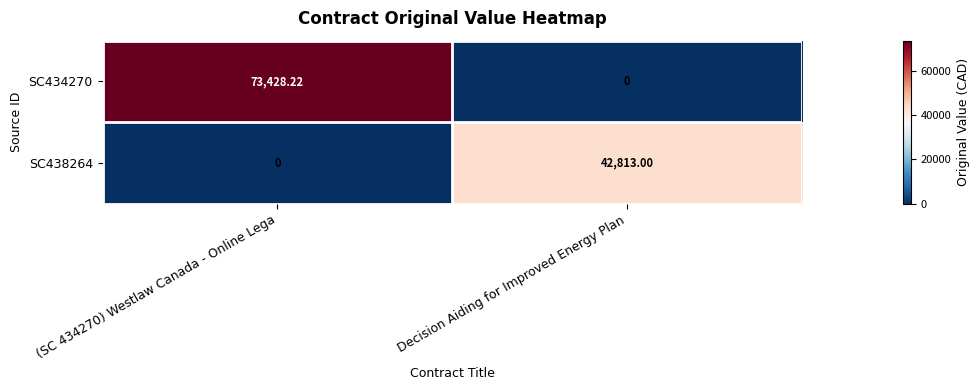

Which category has the highest value in the SC438264 series?

Decision Aiding for Improved Energy Plan